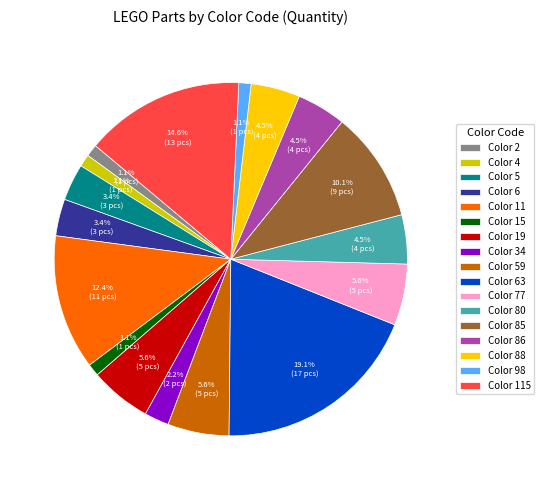

To the nearest percent, what is the difference between the largest and smallest slice percentages?

18%